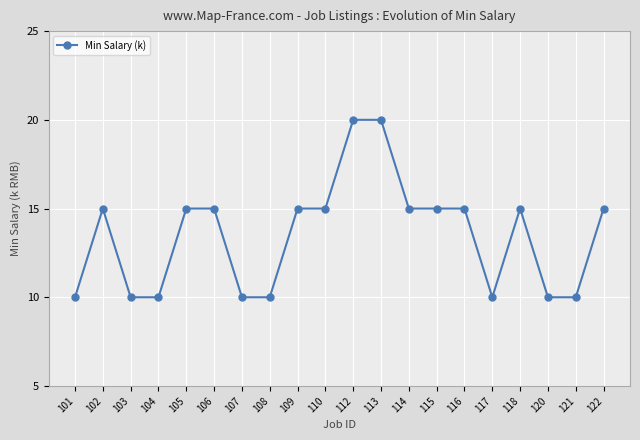

Is this an area chart (filled region under the line)?

No